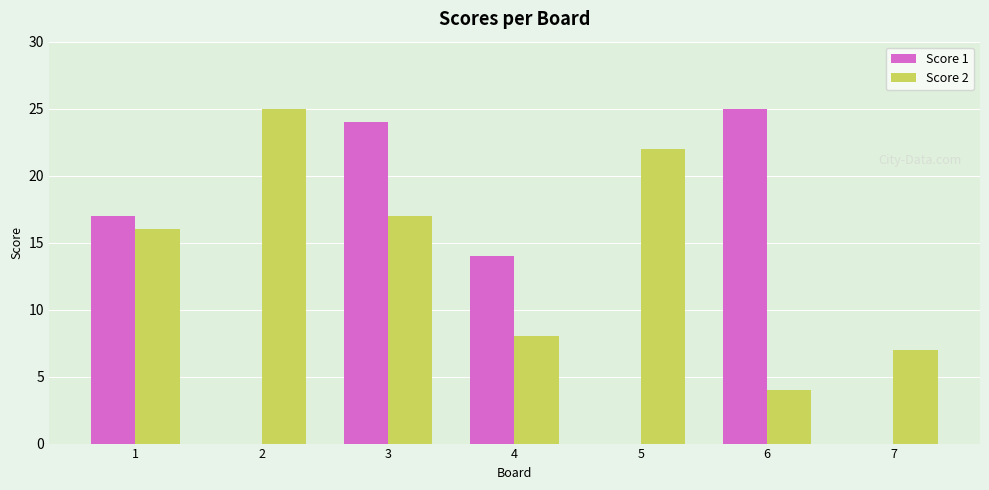

What is the sum of all Score 2 values?

99